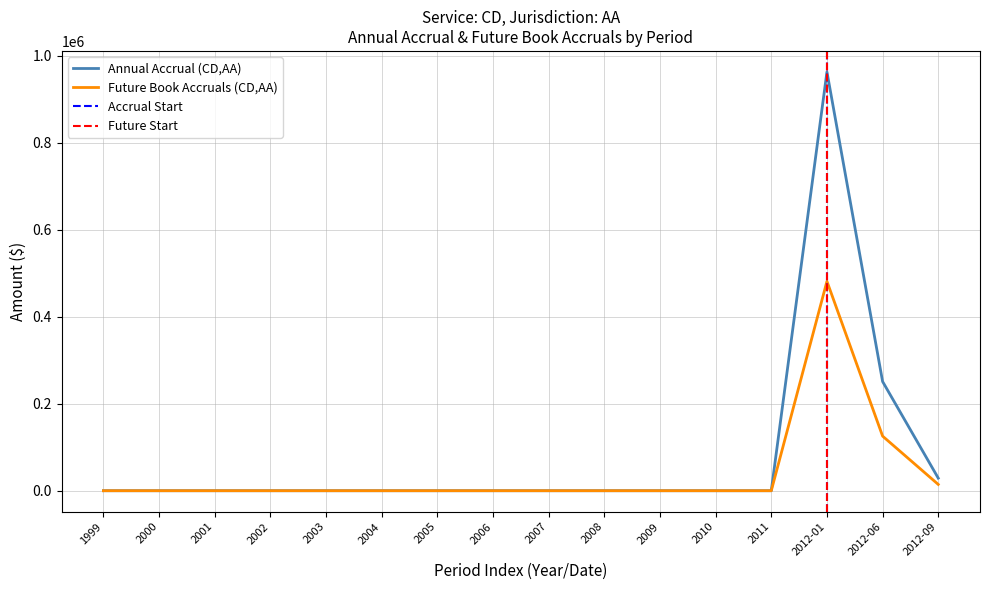

True or false: Annual Accrual (CD,AA) and Future Book Accruals (CD,AA) cross at least once.

False